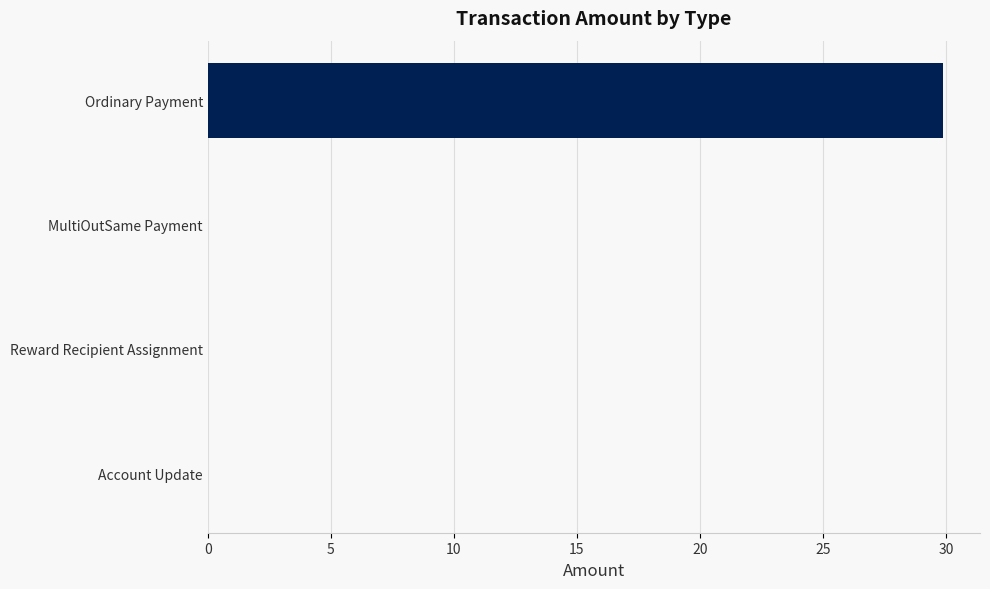

Are the bars grouped side by side (vs. stacked)?

No